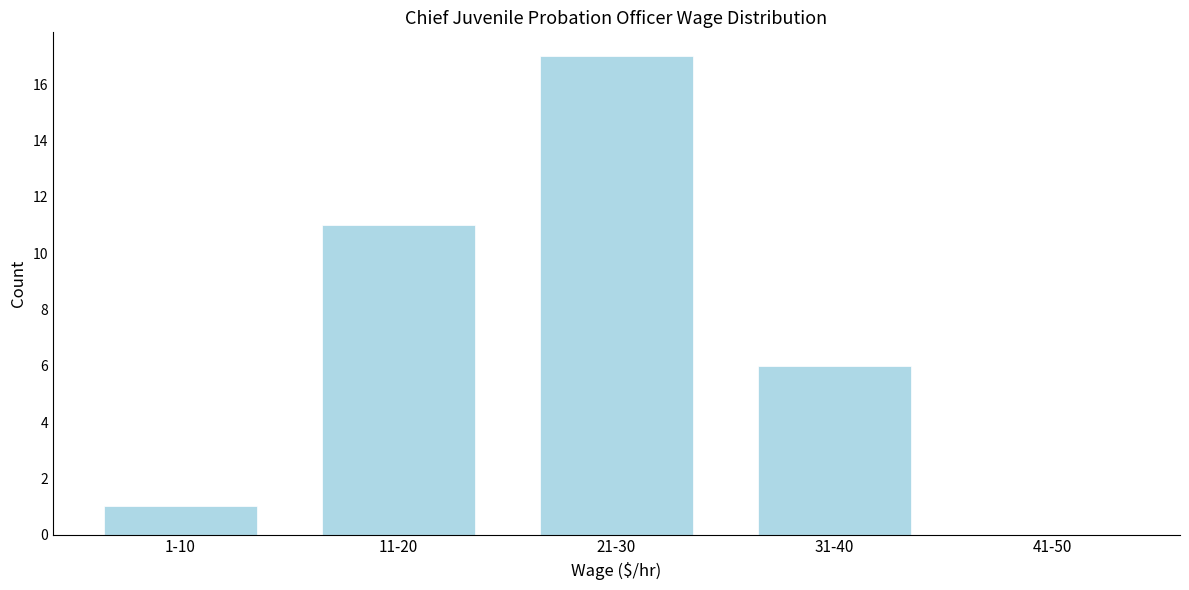

Reading right to left, what are all the values shown in this chart?

41-50=0	31-40=6	21-30=17	11-20=11	1-10=1